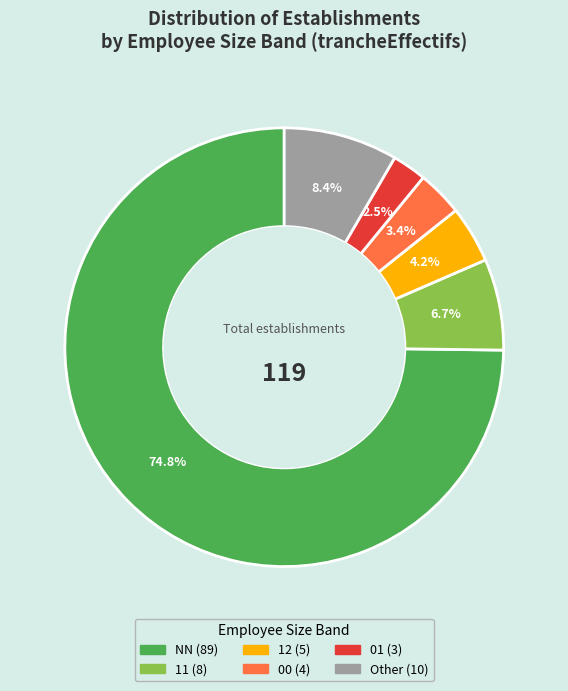

Between 01 and 11, which is larger?

11